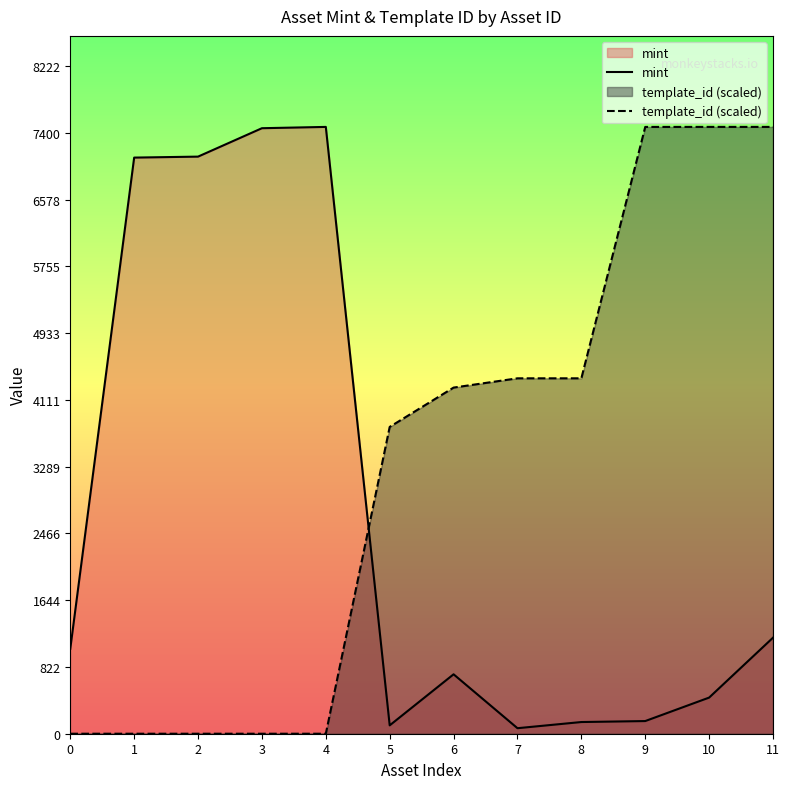

The template_id (scaled) series shows 4378.1 at 8. True or false?

True